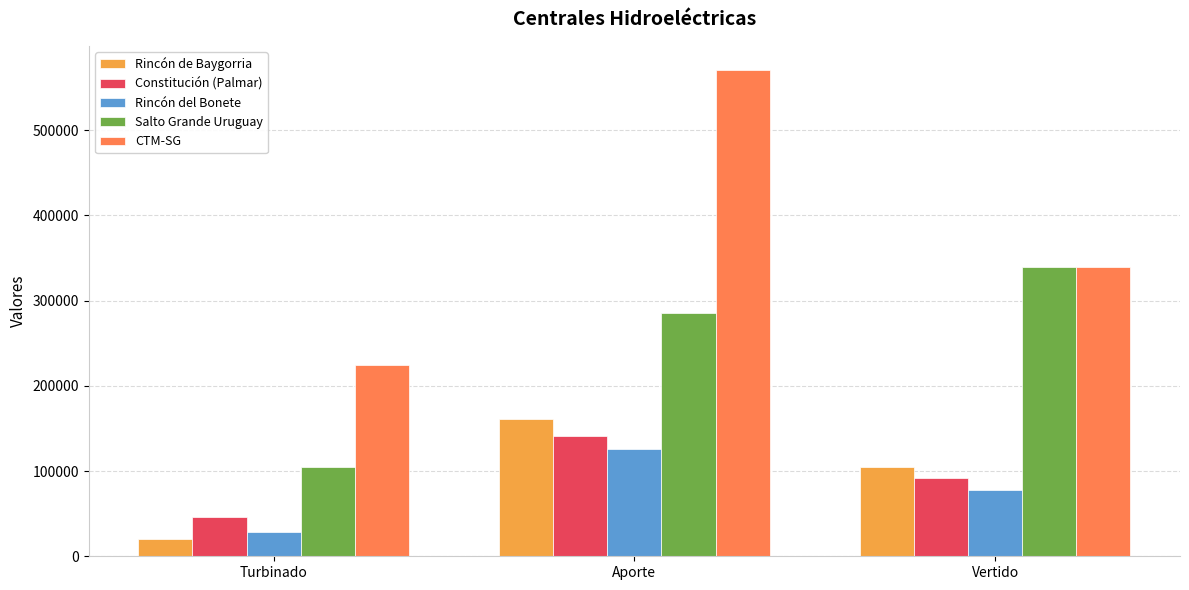

At which category is the sum across all series the highest?

Aporte